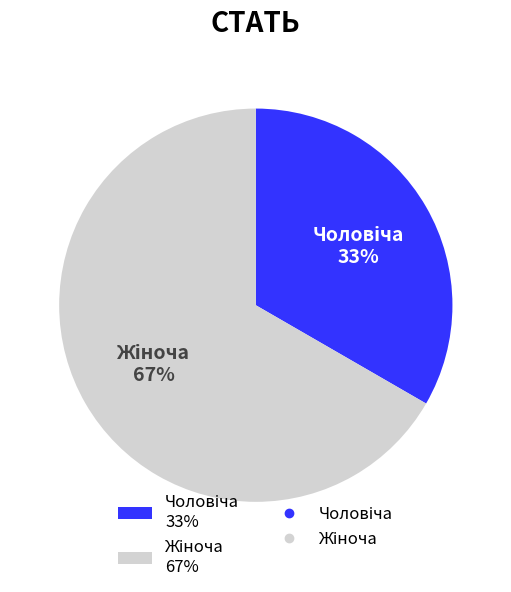

Does any single category account for the majority?

Yes